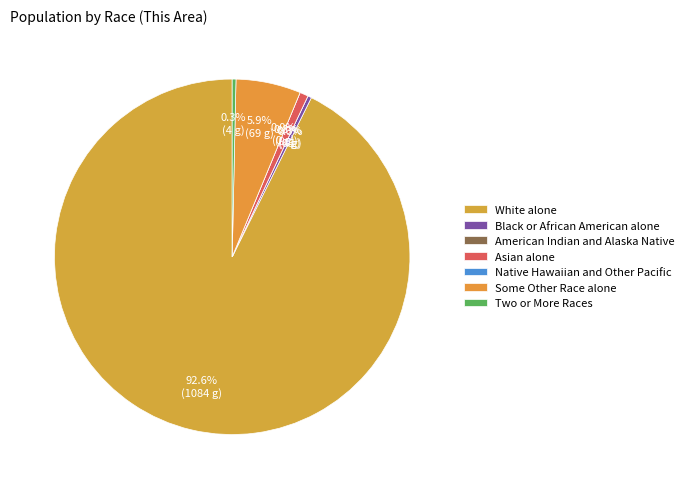

Is it true that Asian alone is 11% of the pie?

False